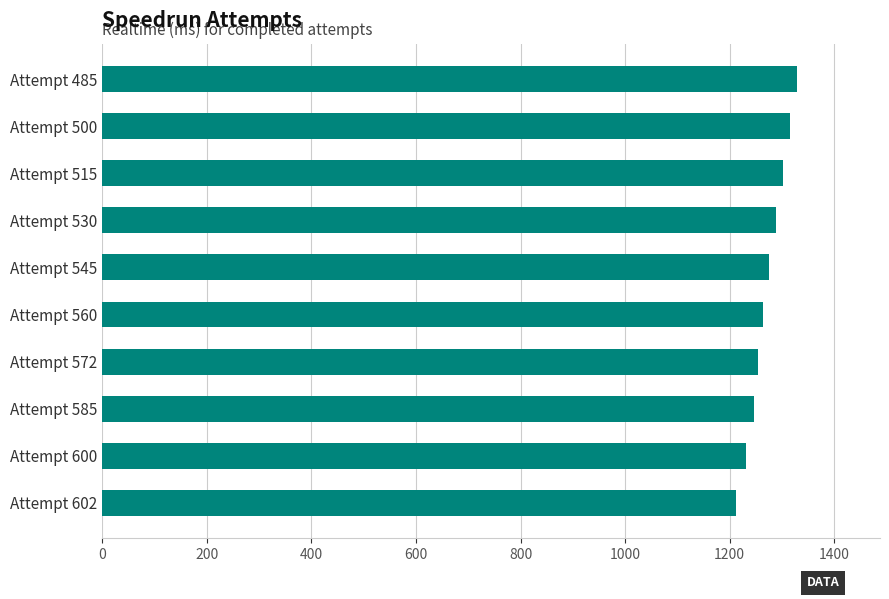

Reading top to bottom, transcribe all the data shown in this chart.

Attempt 485=1328.0	Attempt 500=1315.0	Attempt 515=1301.0	Attempt 530=1289.0	Attempt 545=1275.0	Attempt 560=1263.0	Attempt 572=1254.9	Attempt 585=1246.6	Attempt 600=1231.5	Attempt 602=1211.2